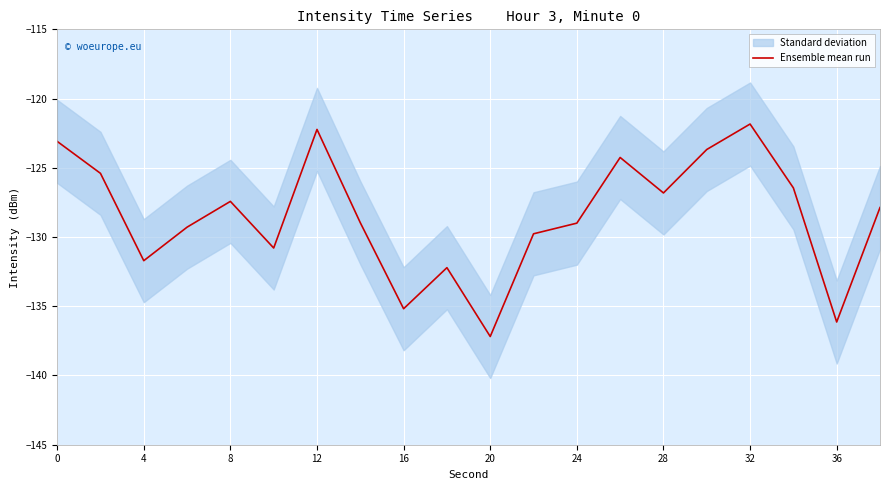

How many lines are shown in the chart?

1